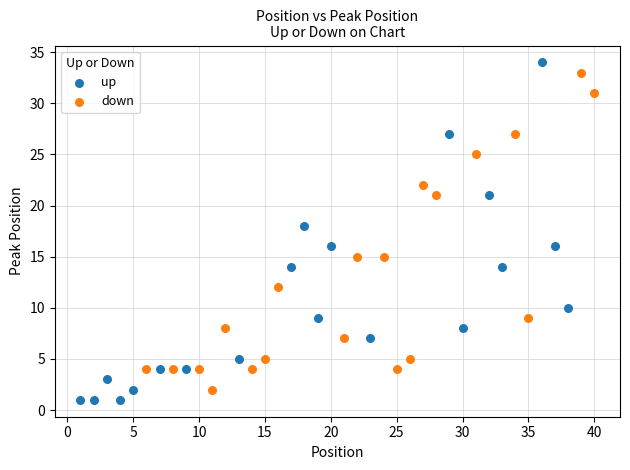

Which series has the widest spread of Y values?

up